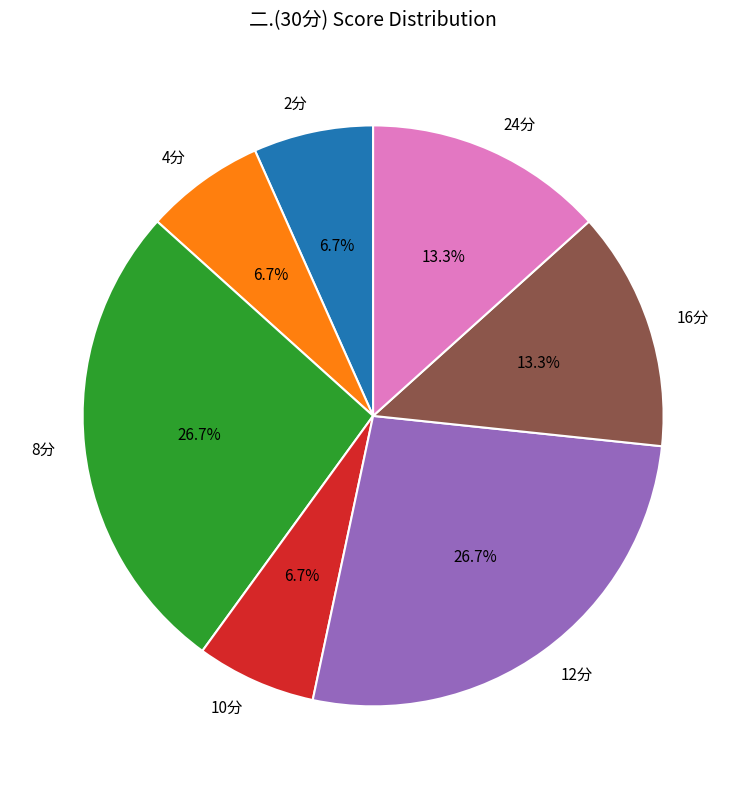

Which has a higher value, 10分 or 8分?

8分